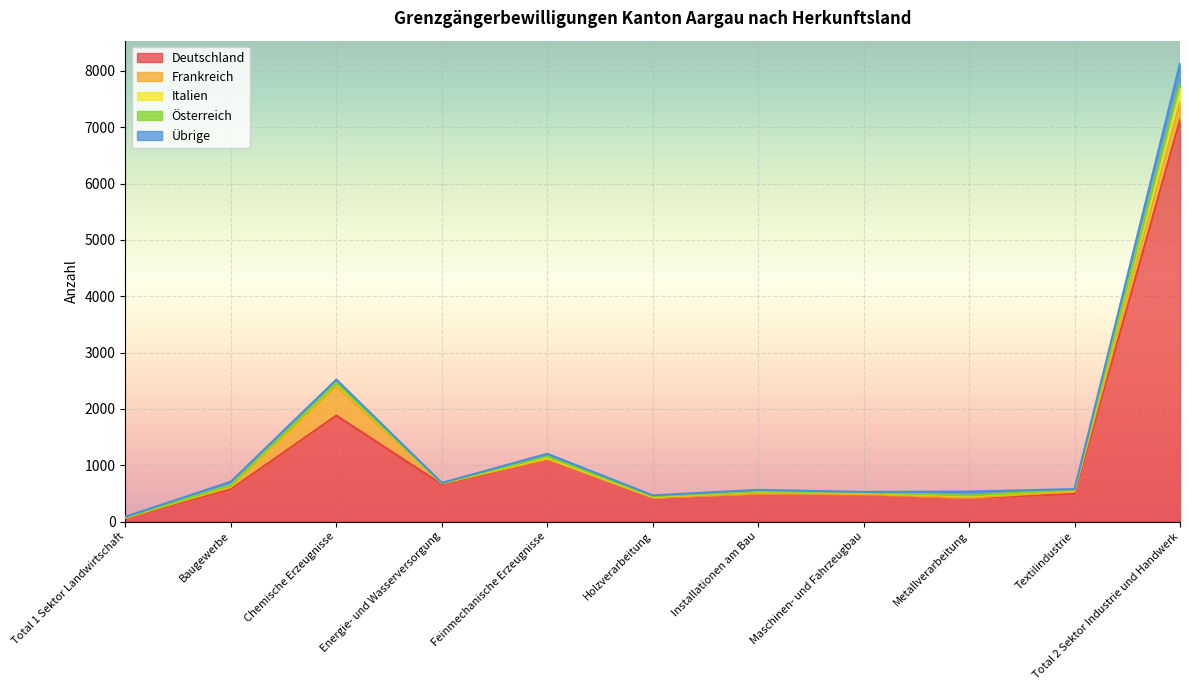

Reading right to left, what are all the values shown in this chart?

Deutschland: 7130	489	418	482	498	426	1103	659	1881	573	63
Frankreich: 310	46	4	5	2	1	7	19	513	40	8
Italien: 302	29	31	28	32	13	29	3	61	30	1
Österreich: 39	1	7	1	1	7	13	1	4	0	1
Übrige: 349	11	72	10	29	18	51	4	61	65	12